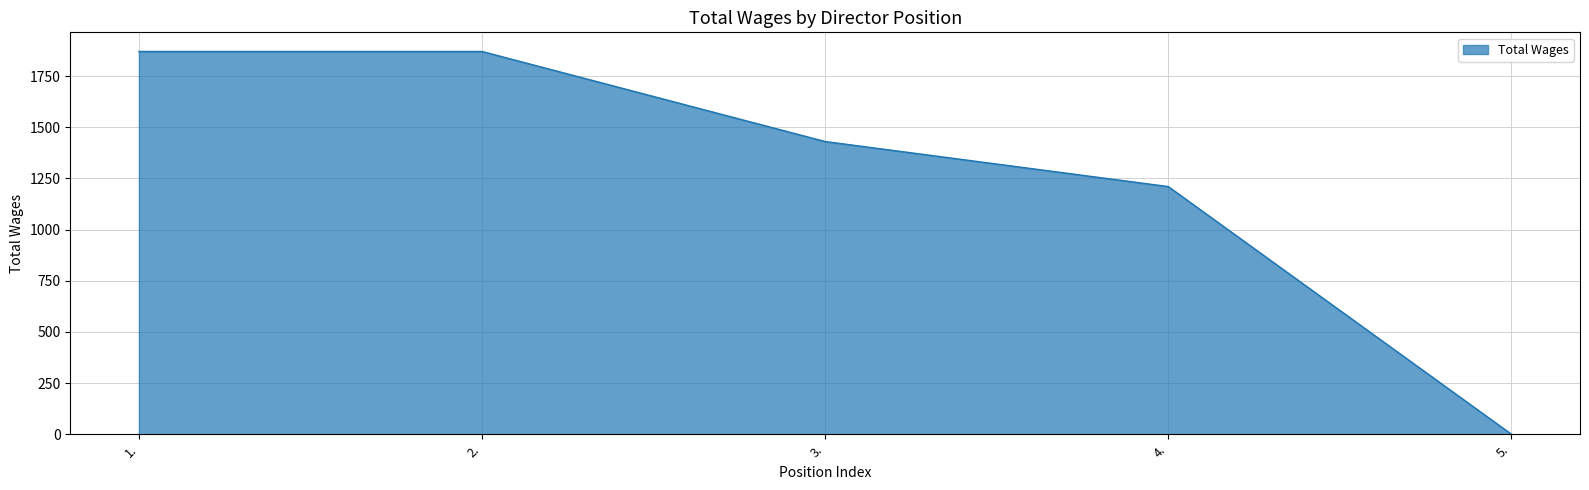

Does the chart have visible grid lines?

Yes